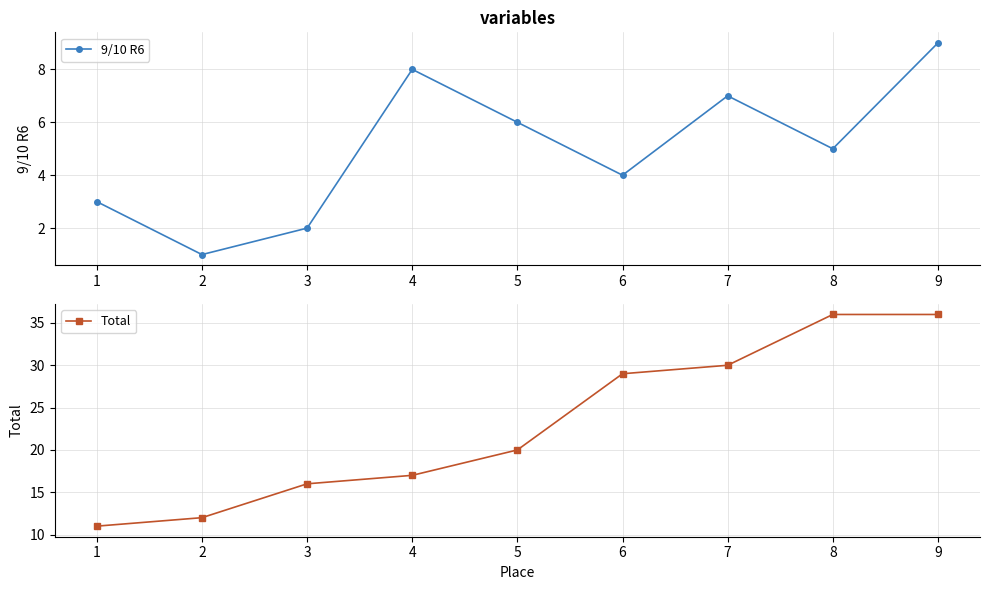

How many distinct data groups are displayed?

2